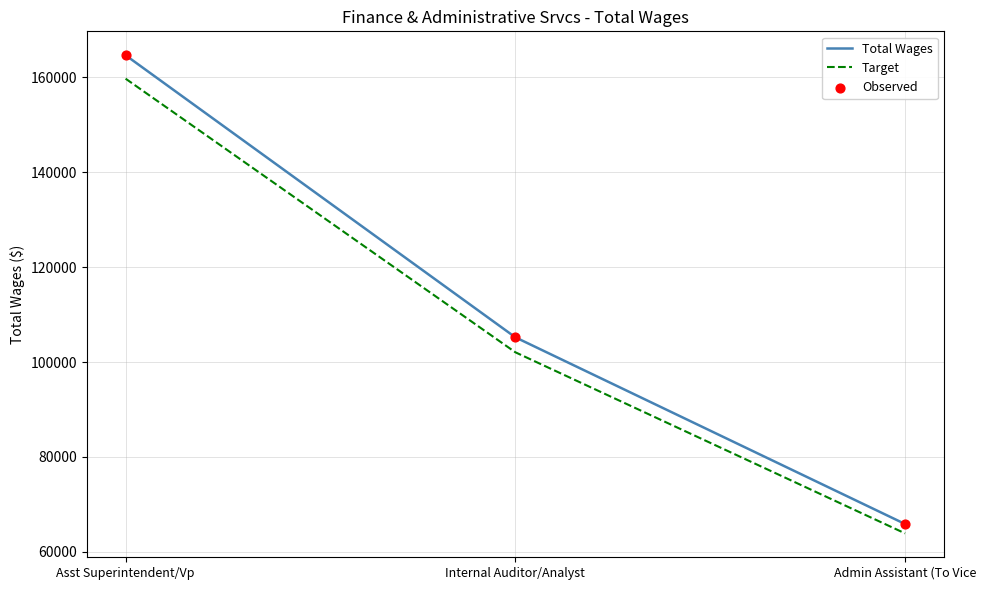

At which category is the sum across all series the highest?

Asst Superintendent/Vp